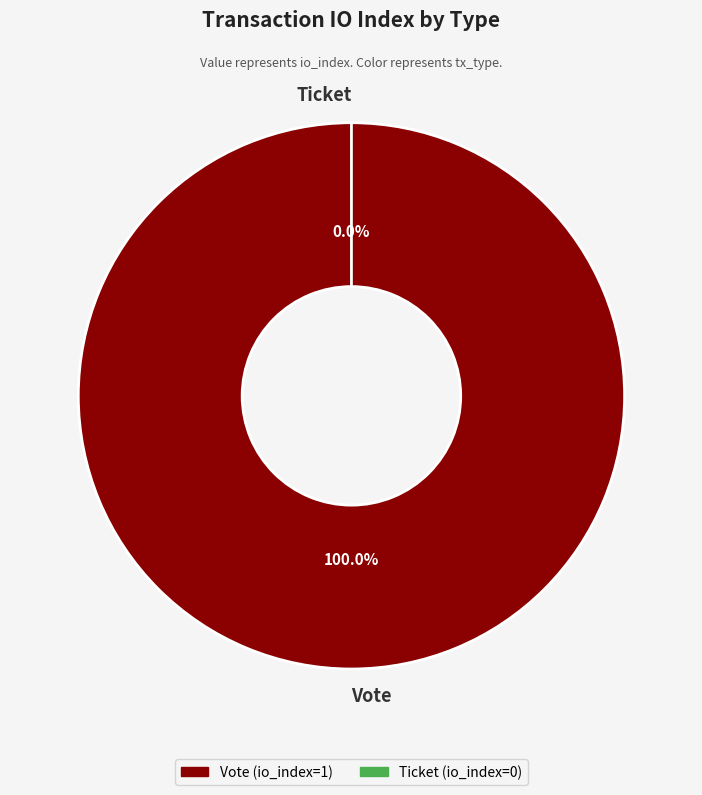

The Vote slice represents 99% of the pie. True or false?

False